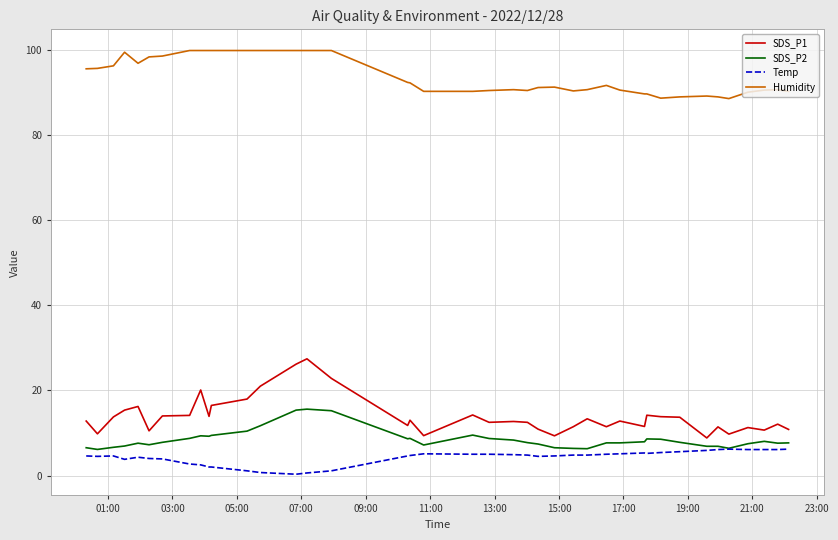

True or false: Temp and Humidity cross at least once.

False